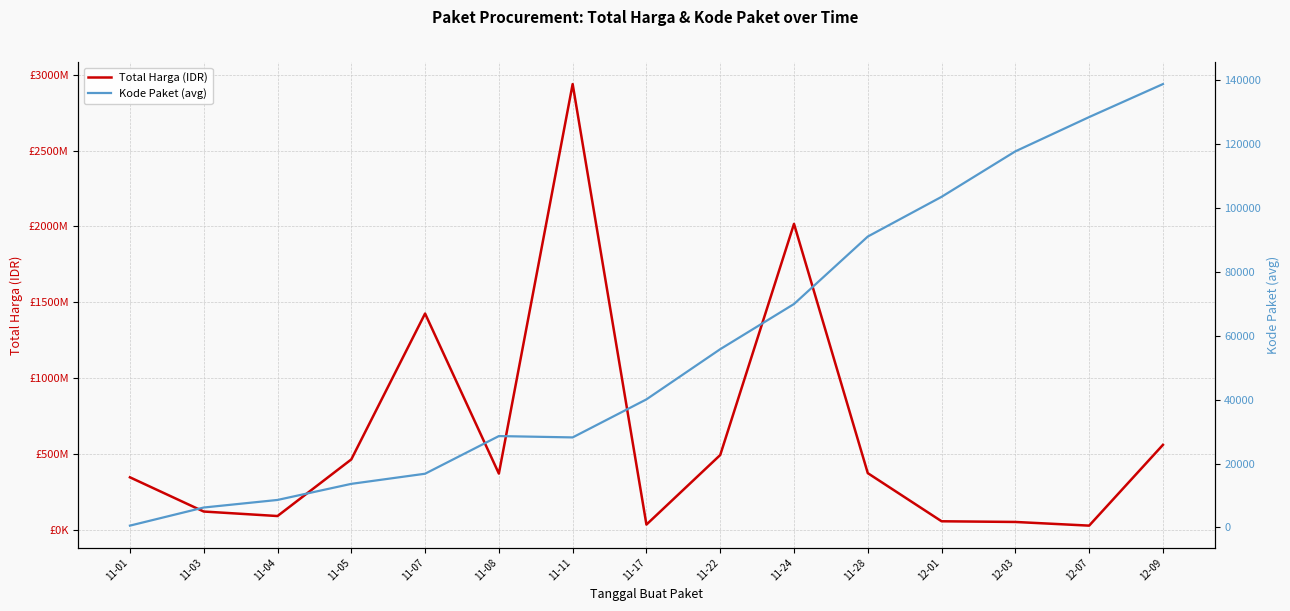

At 11-05, list the series in order from largest to smallest.

Total Harga (IDR), Kode Paket (avg)